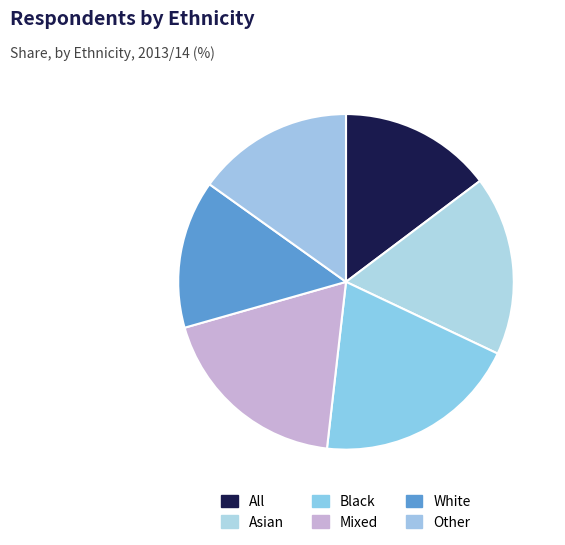

What is the change in value from Black to Mixed?

-2.5